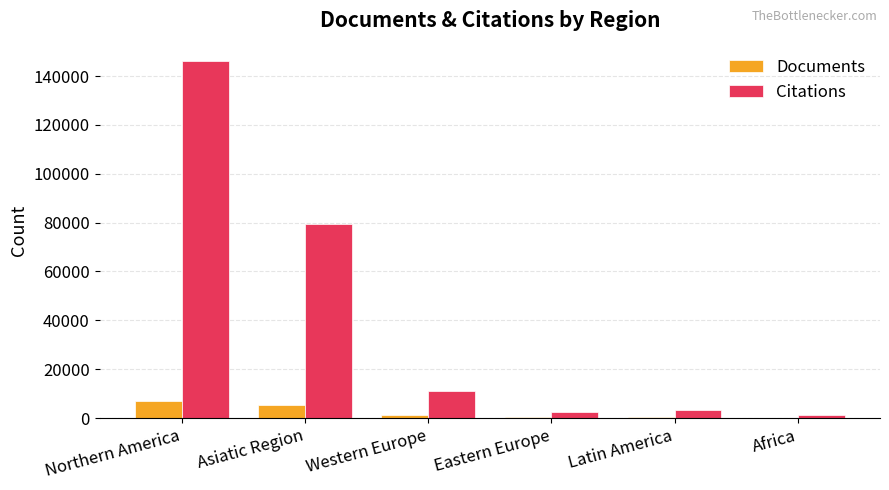

Between Northern America and Eastern Europe, which series saw the biggest shift?

Citations